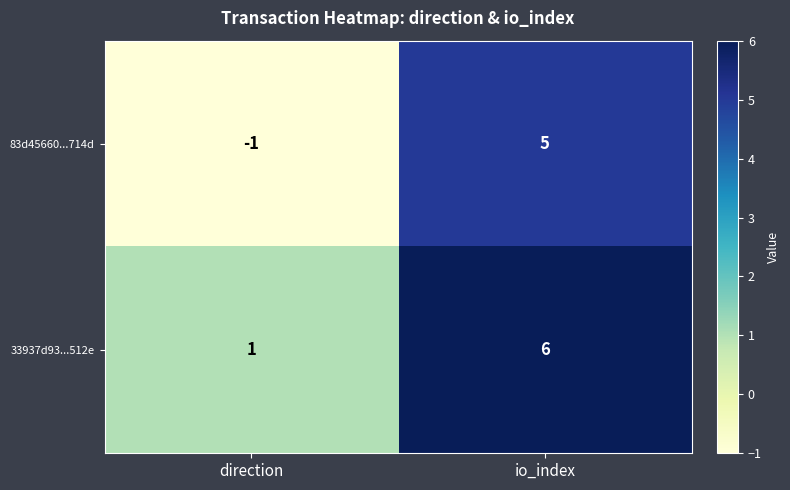

Reading left to right, extract all data points from this chart.

83d45660...714d: -1	5
33937d93...512e: 1	6